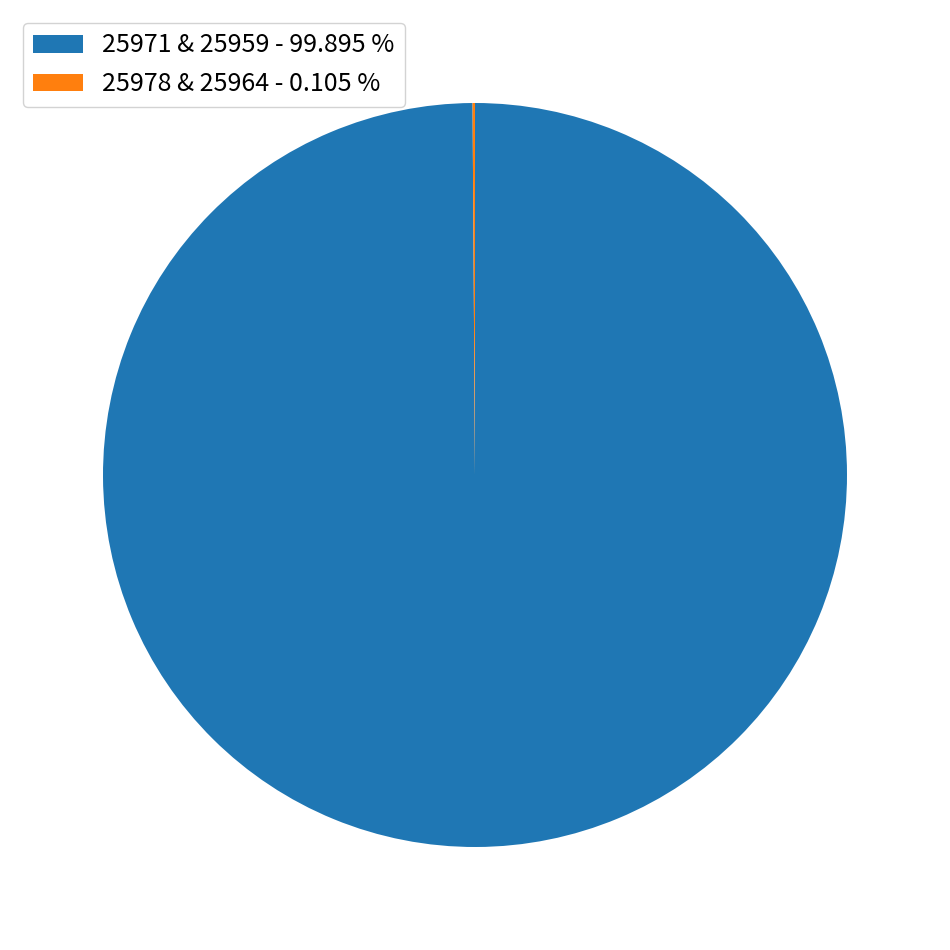

Which category has the biggest portion of the pie?

25971 & 25959 - 99.895 %